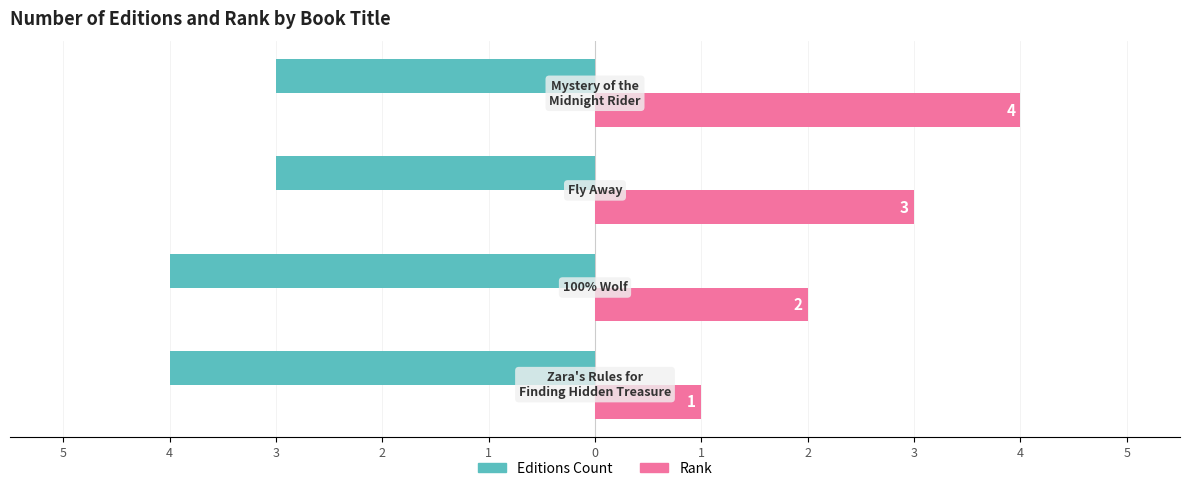

What is the average value of the Rank series?

2